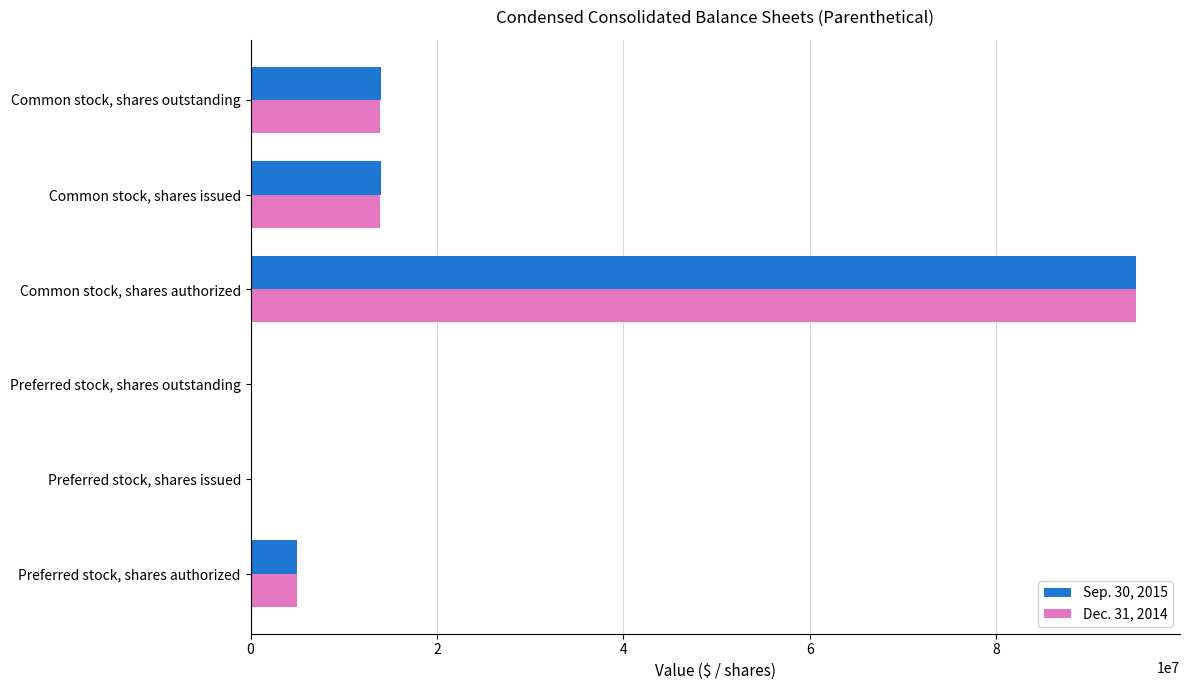

Which category has the highest value in the Dec. 31, 2014 series?

Common stock, shares authorized